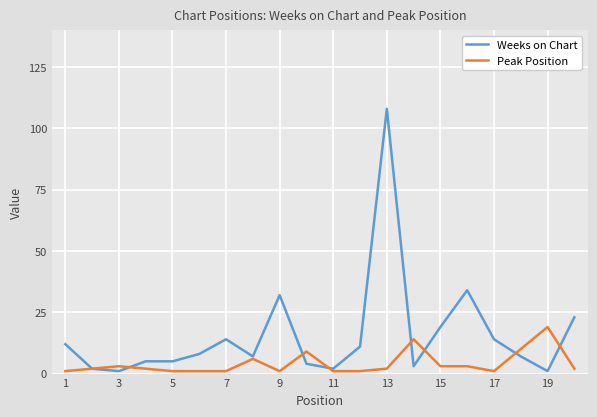

Which series has the widest spread of values?

Weeks on Chart